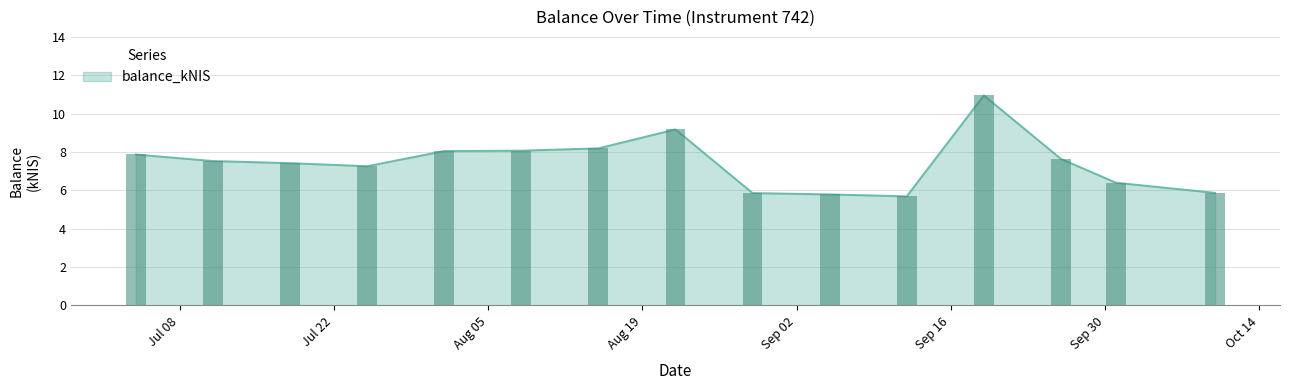

Which label corresponds to the largest value in the chart?

2024-09-19